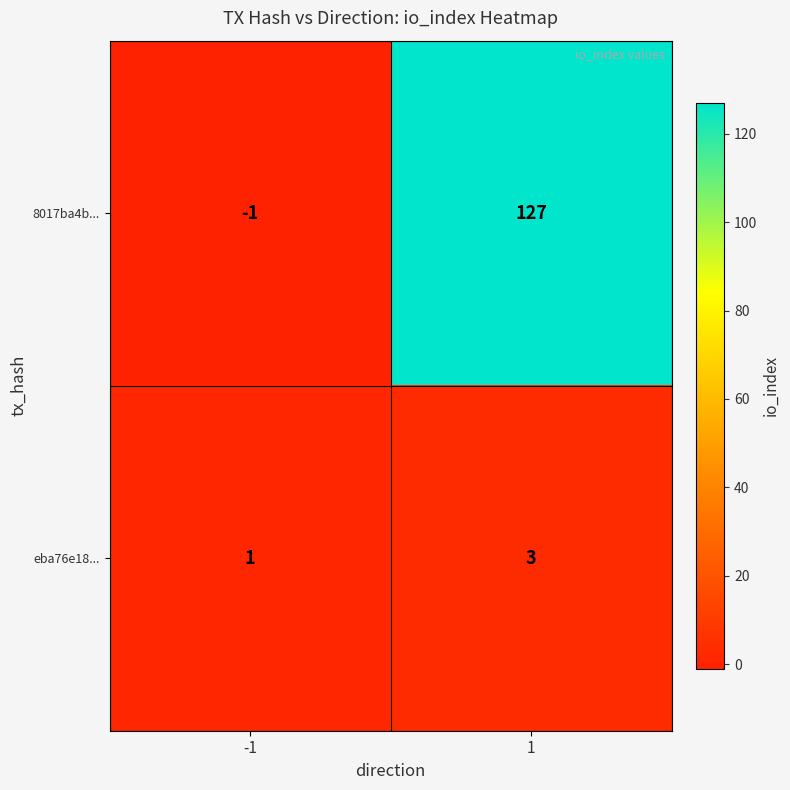

How many values in the 8017ba4b... series are below 127?

1